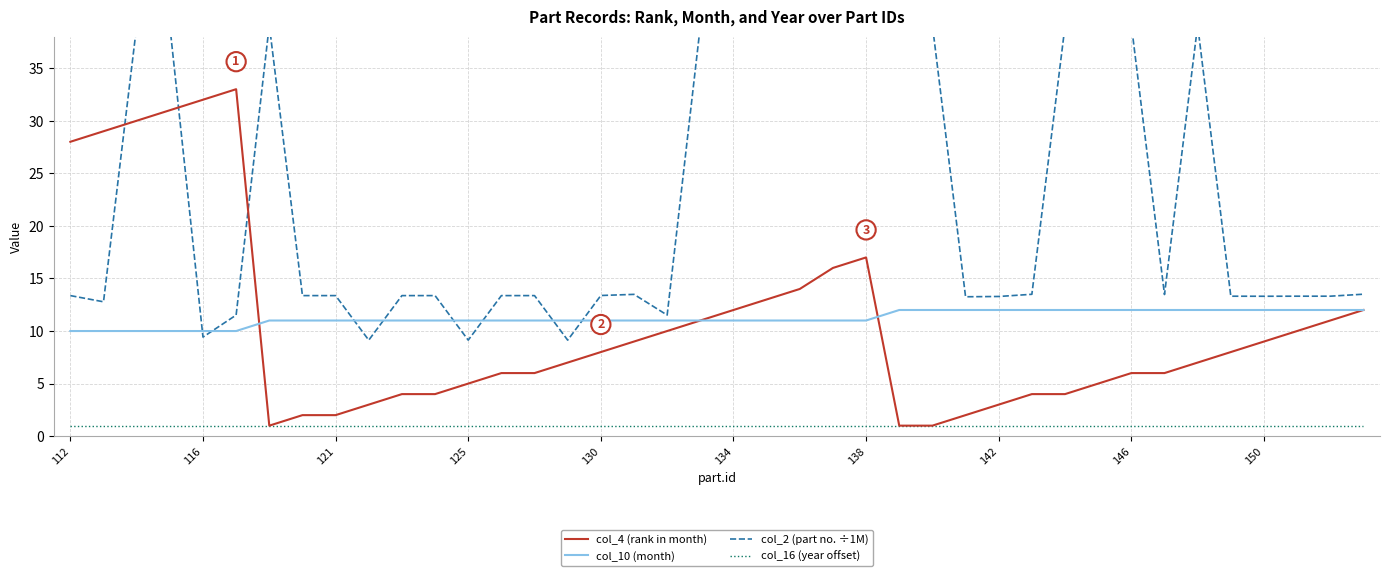

What is the minimum value shown in the chart?

1.0